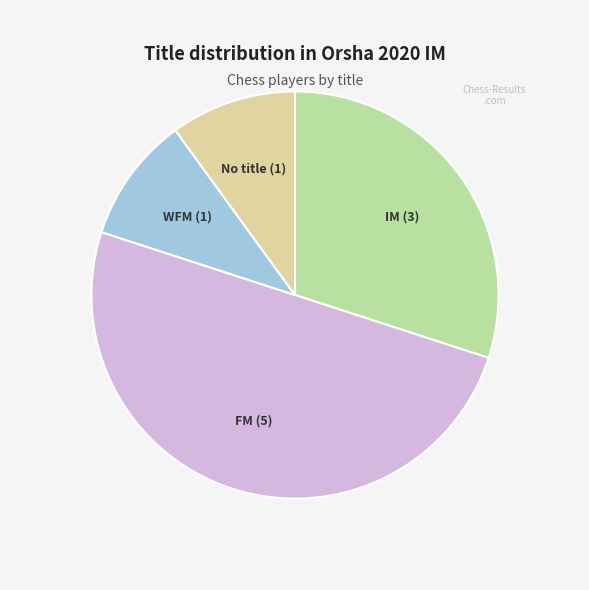

Which category has the biggest portion of the pie?

FM (5)